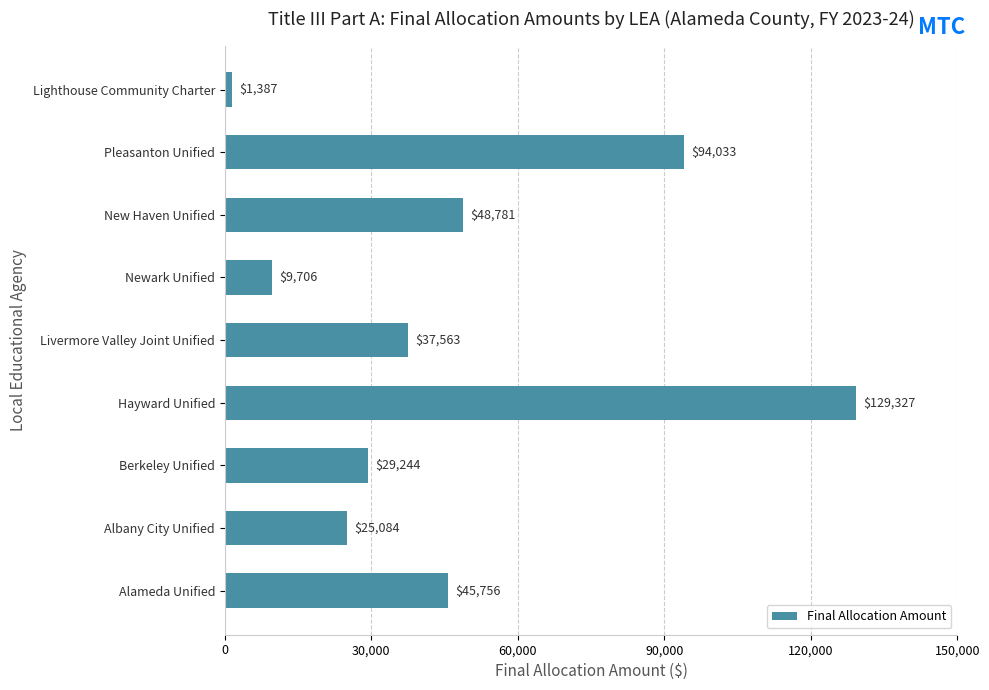

Are the bars grouped side by side (vs. stacked)?

No